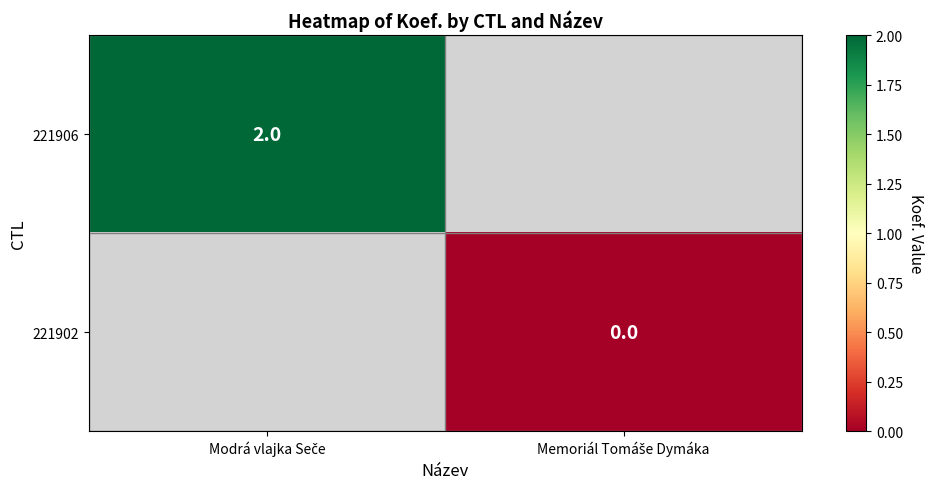

Which series has the widest spread of values?

221906